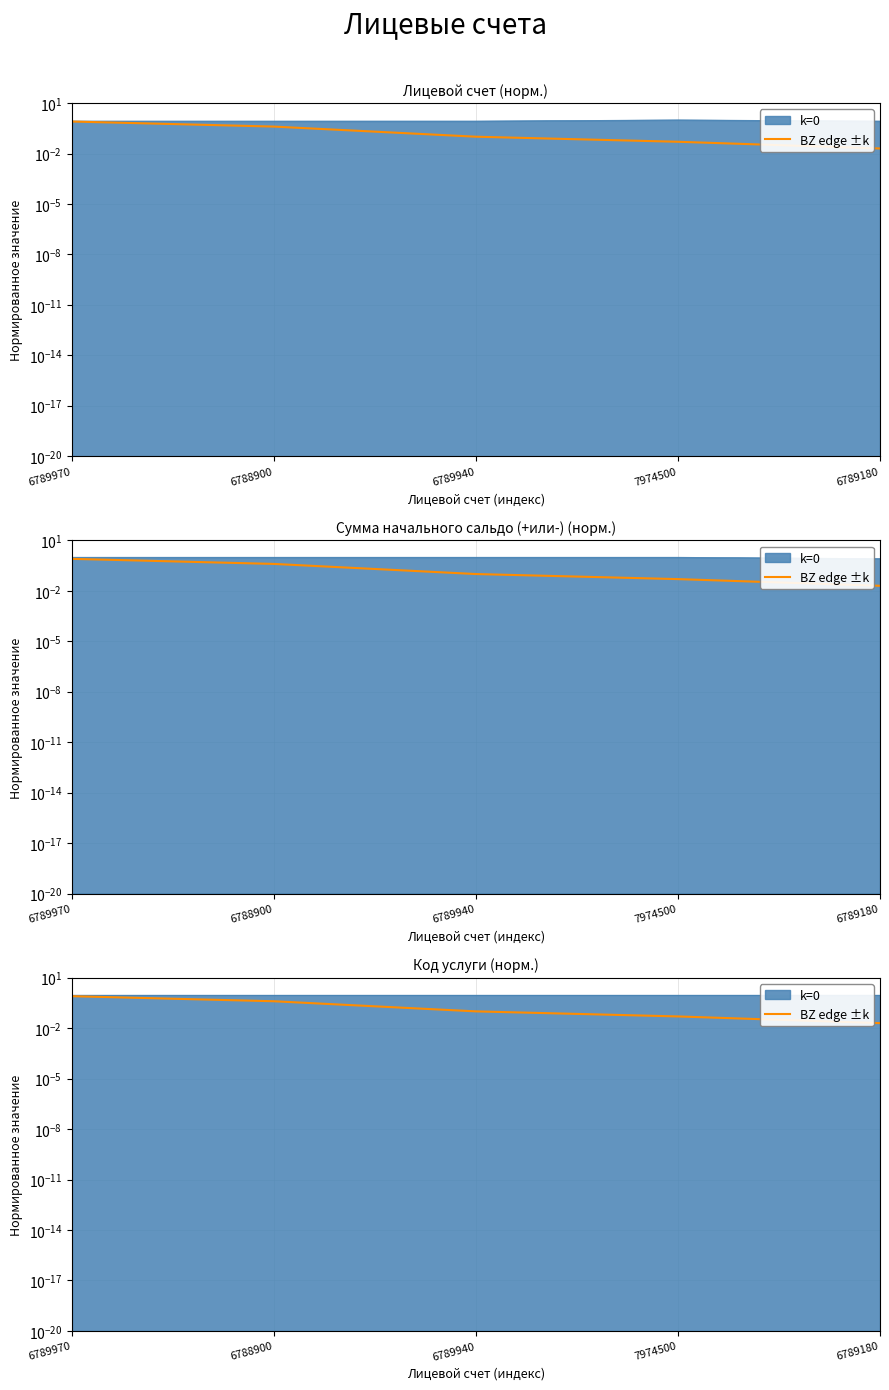

What is the value of the 2nd point from the left?

0.4